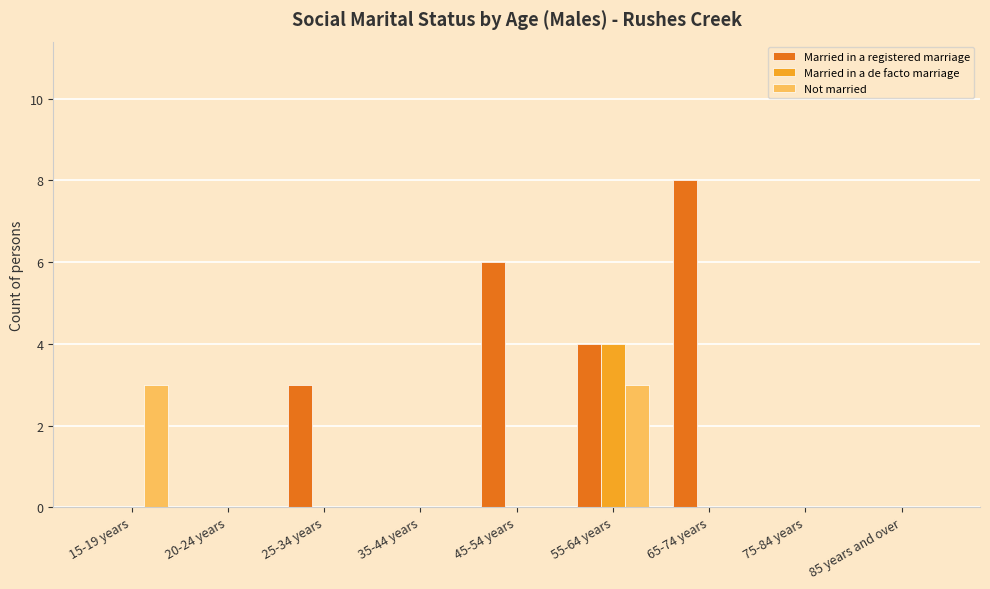

What is the highest value of the Married in a de facto marriage series?

4